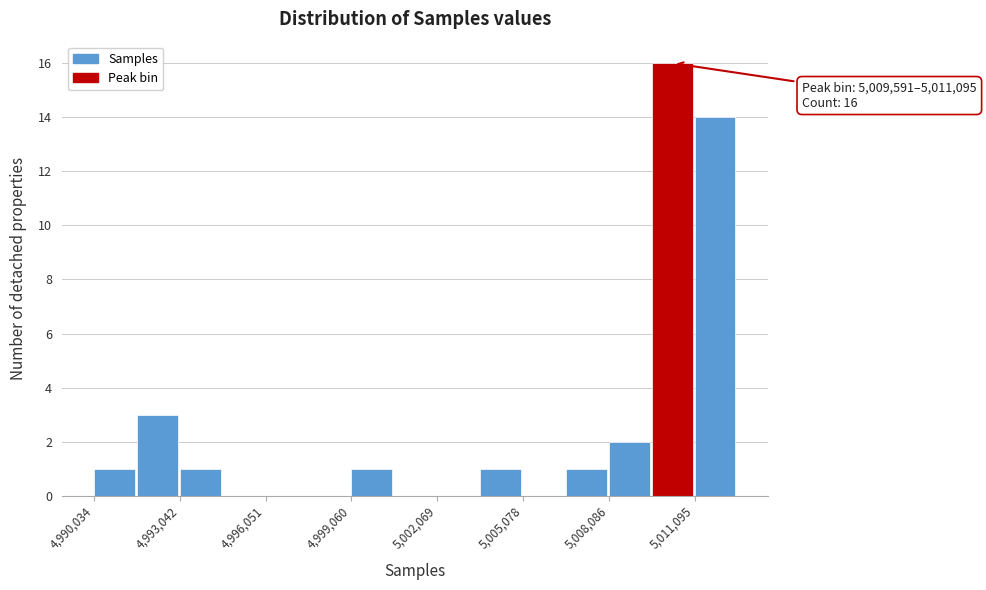

Around what value on the x-axis is the tallest bar? Give the approximate position of its centre, as read against the axis.

5010500